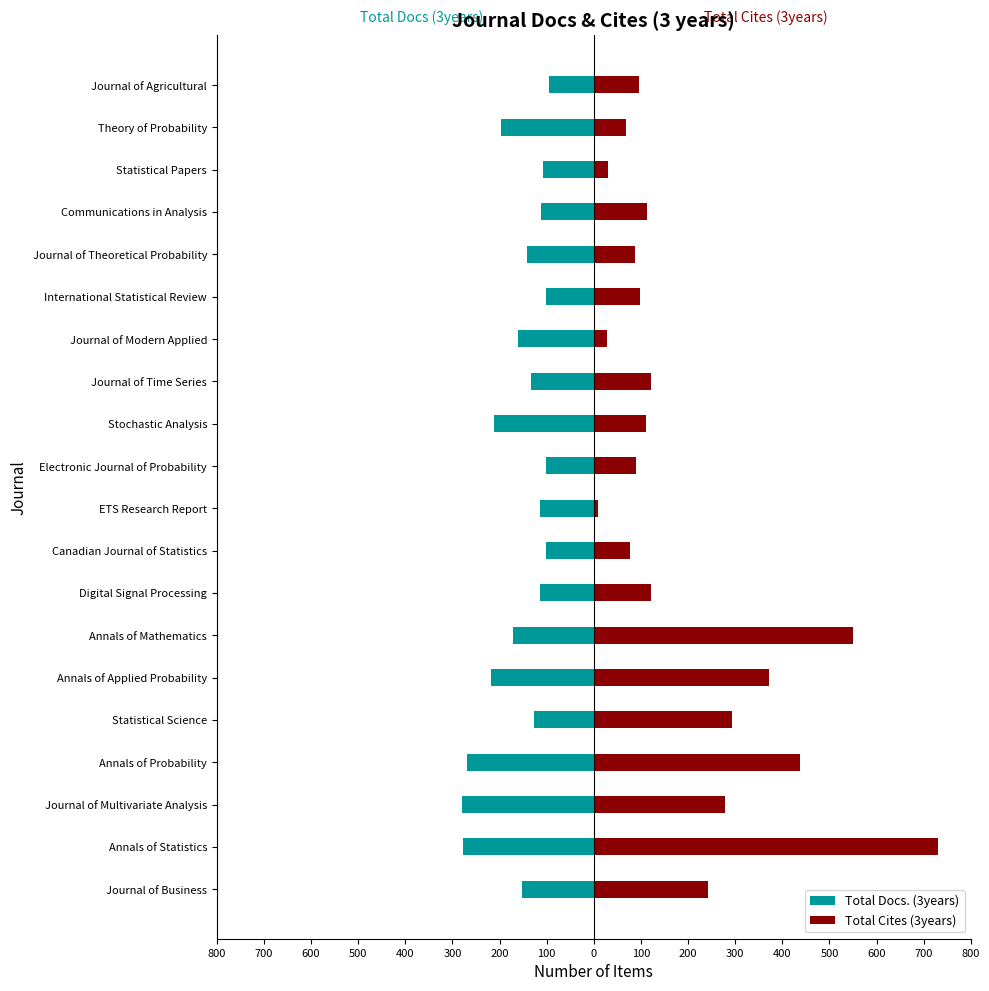

Which series has the widest spread of values?

Total Cites (3years)